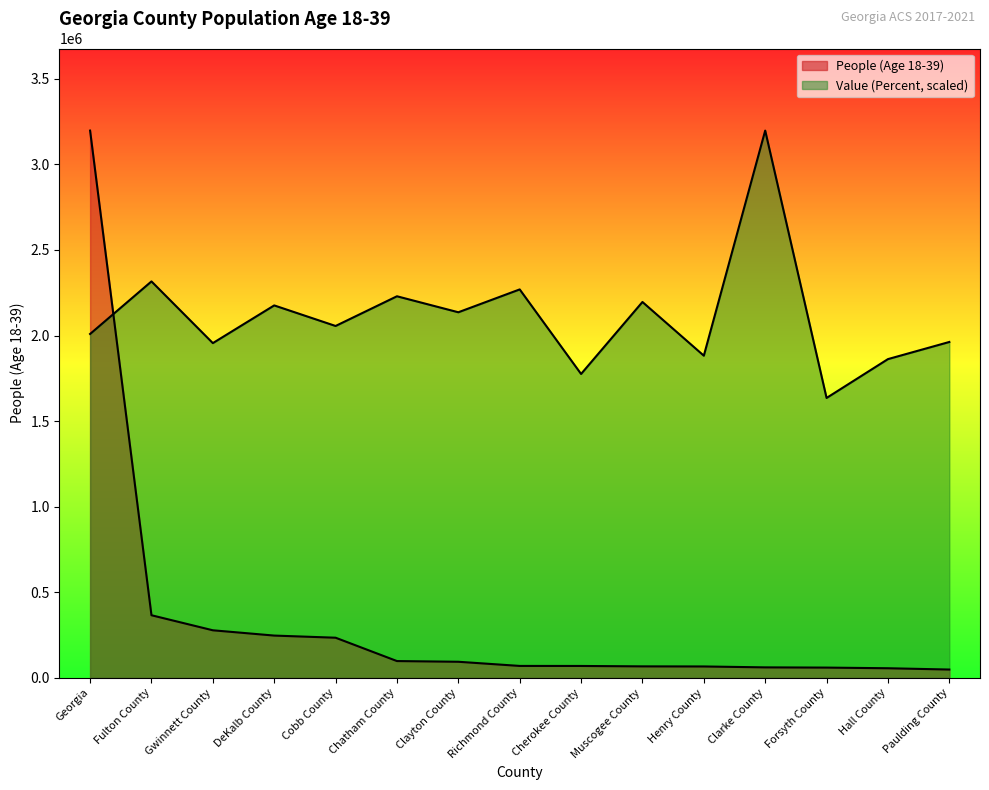

Which series has the widest spread of values?

People (Age 18-39)